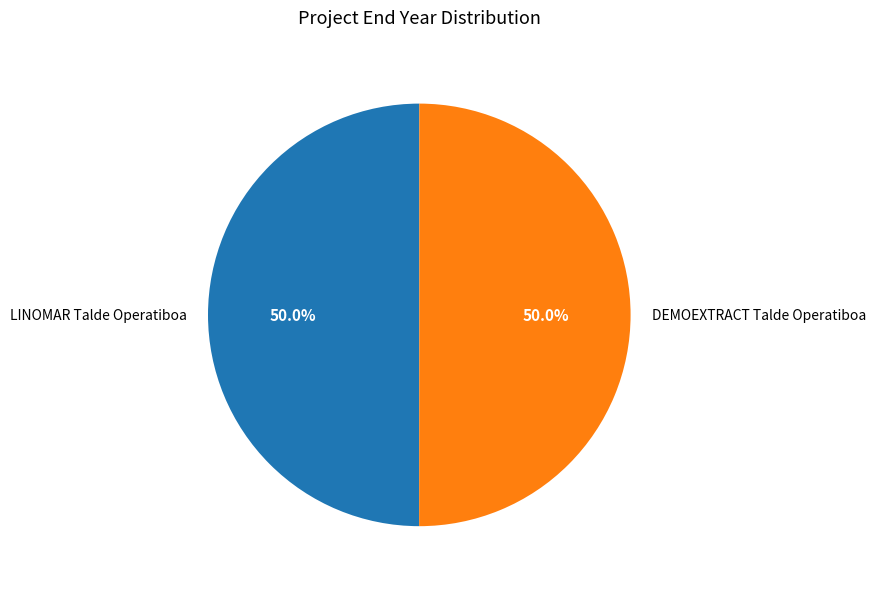

What is the total percentage of LINOMAR Talde Operatiboa and DEMOEXTRACT Talde Operatiboa?

100.0%